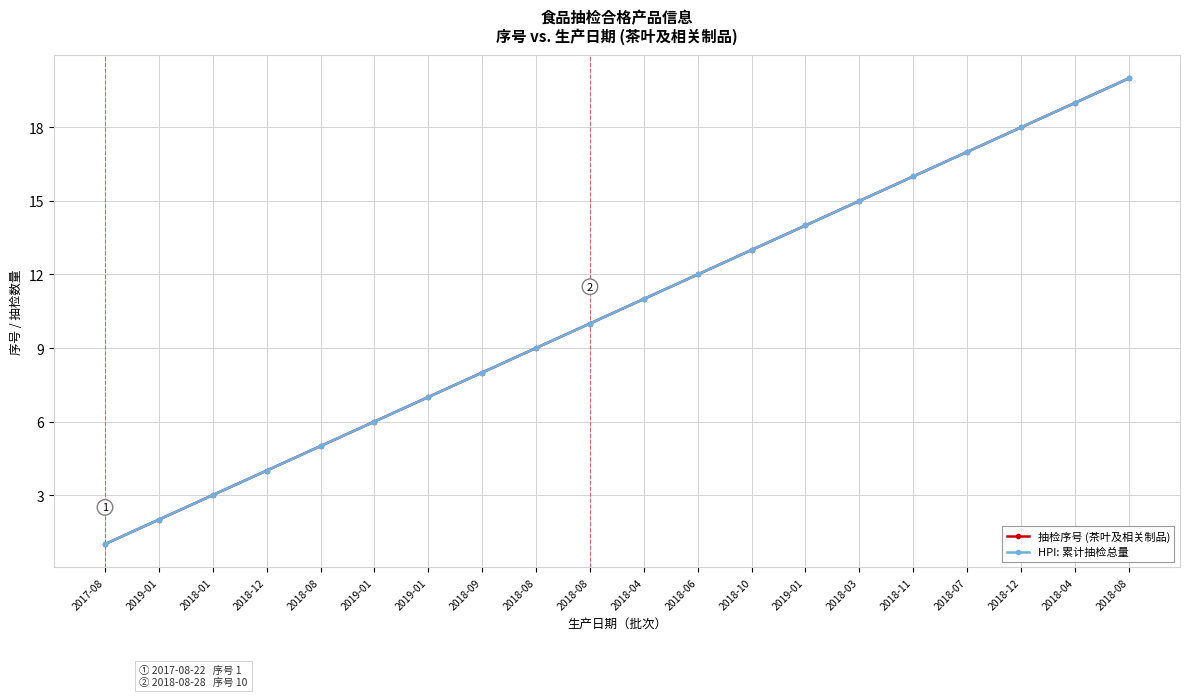

At how many categories does at least one series exceed 17?

3